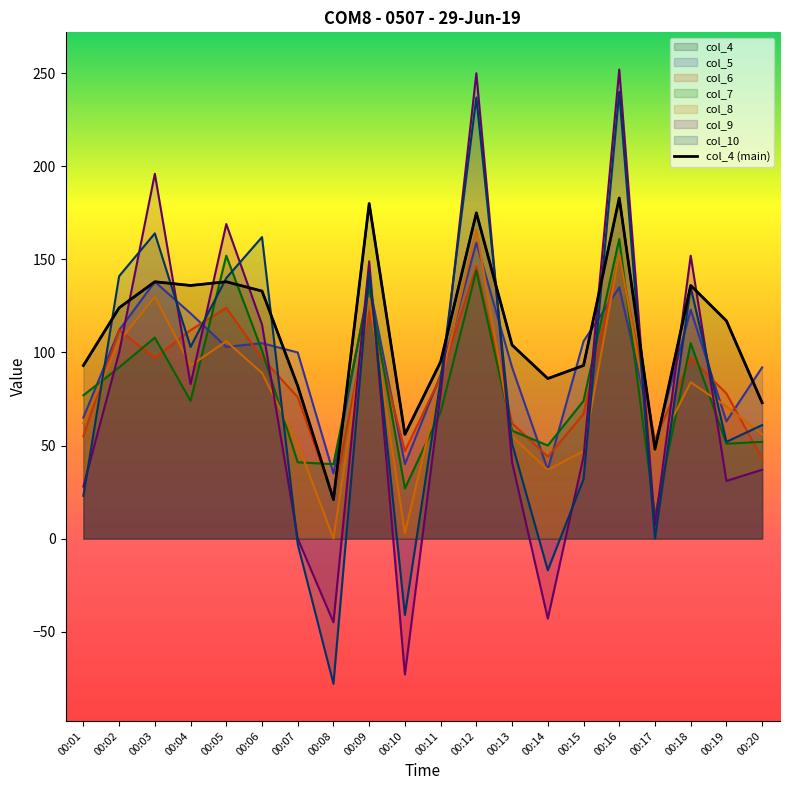

Reading left to right, list all the values displayed in this chart.

00:01=93	00:02=124	00:03=138	00:04=136	00:05=138	00:06=133	00:07=82	00:08=21	00:09=180	00:10=56	00:11=95	00:12=175	00:13=104	00:14=86	00:15=93	00:16=183	00:17=48	00:18=136	00:19=117	00:20=73